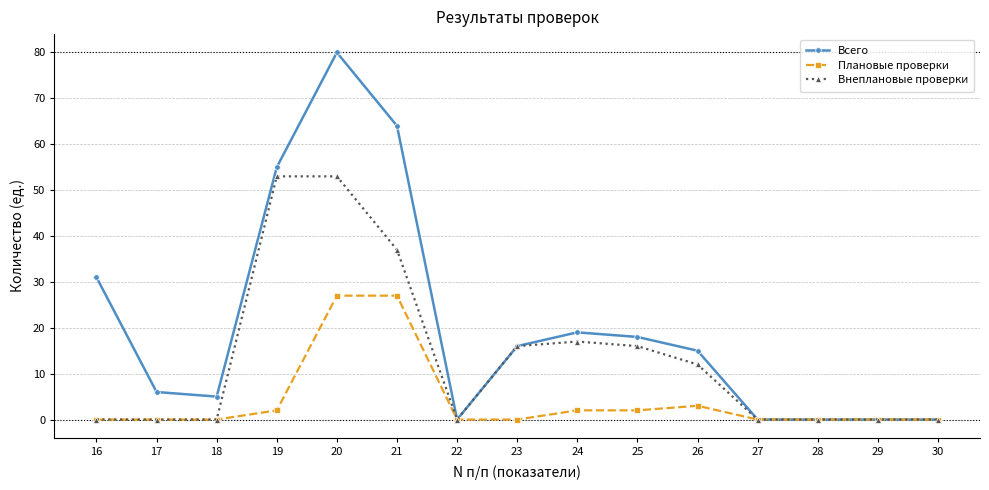

List the series in order of their overall mean, highest first.

Всего, Внеплановые проверки, Плановые проверки